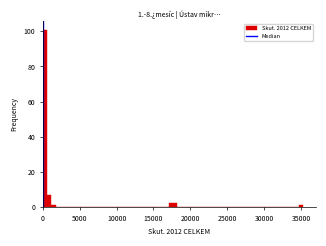

Around what value on the x-axis is the tallest bar? Give the approximate position of its centre, as read against the axis.

500